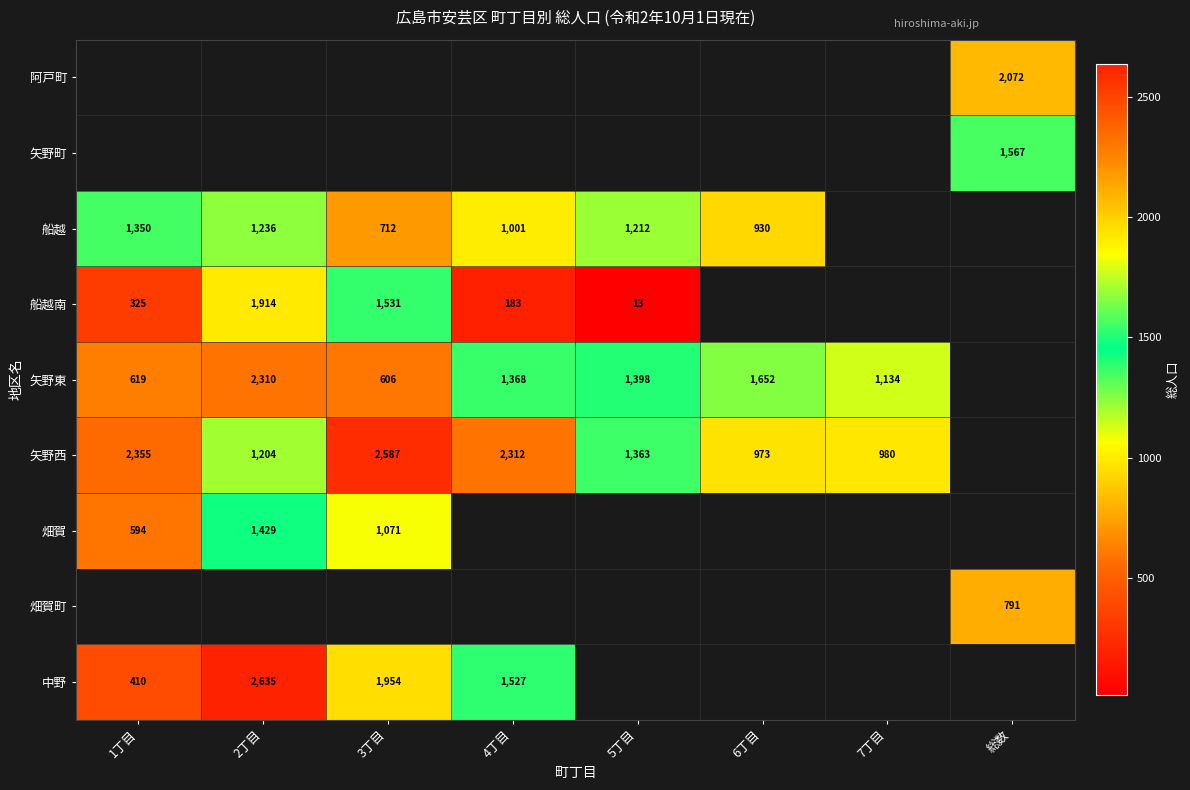

How many categories are shown in the chart?

8